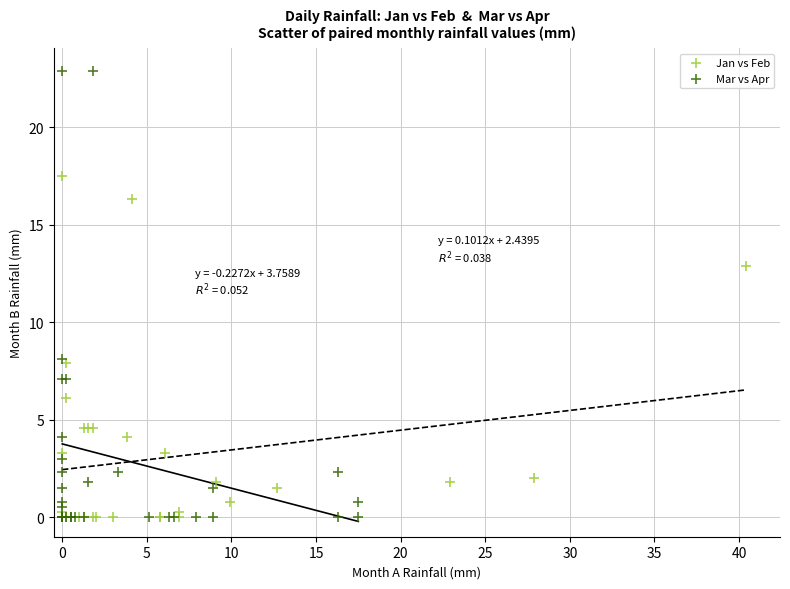

Which series reaches the maximum Y coordinate?

Mar vs Apr